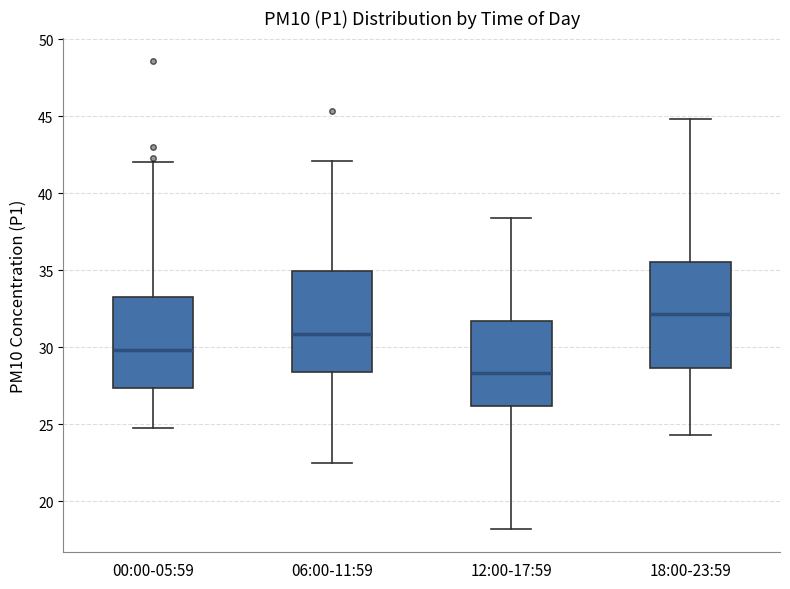

Which box has the lowest median line?

12:00-17:59